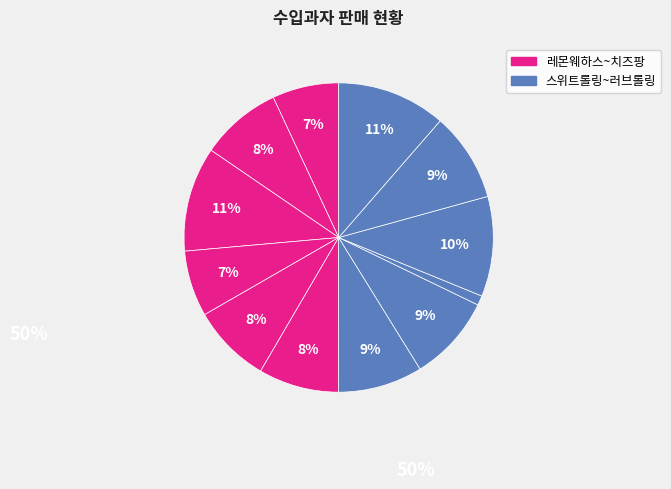

To the nearest percent, what is the average slice percentage?

8%